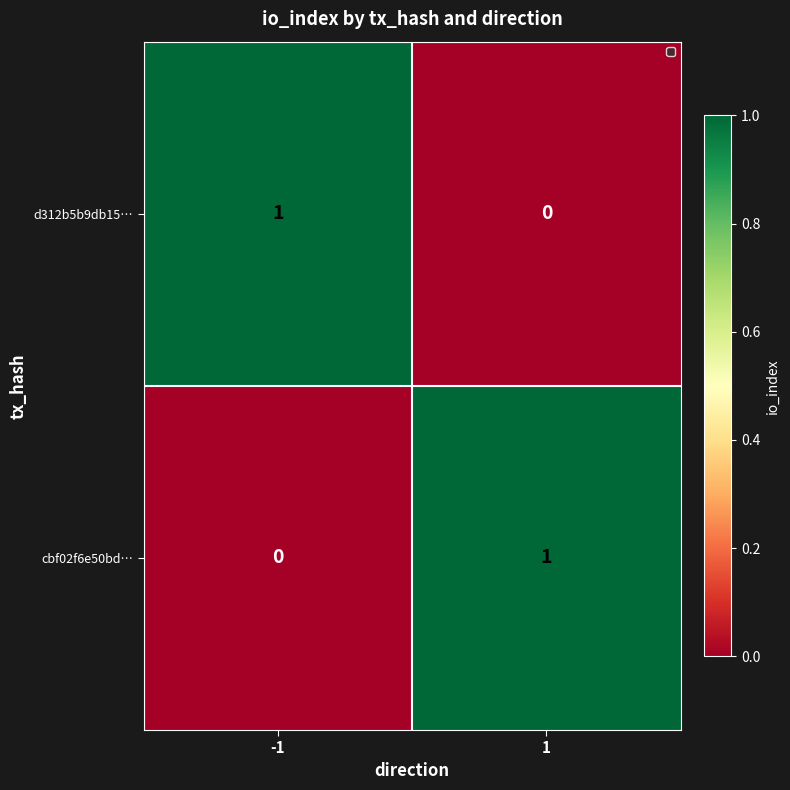

What is the spread (max minus min) of values at 1?

1